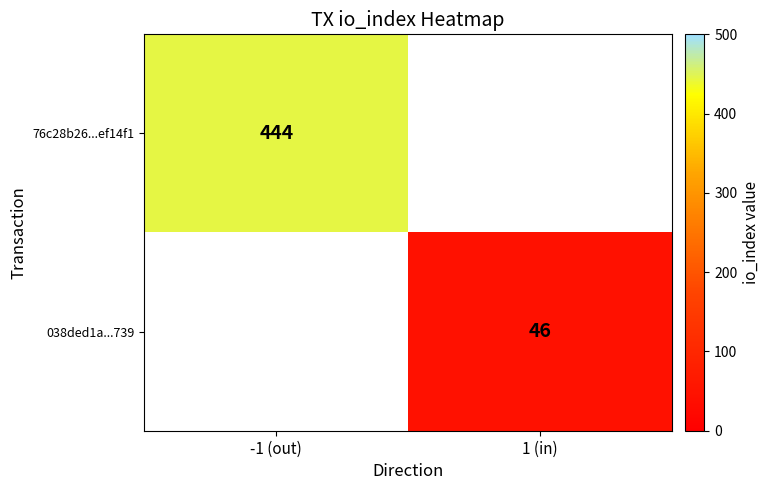

Is it true that 038ded1a...739 equals 46 at 1 (in)?

True